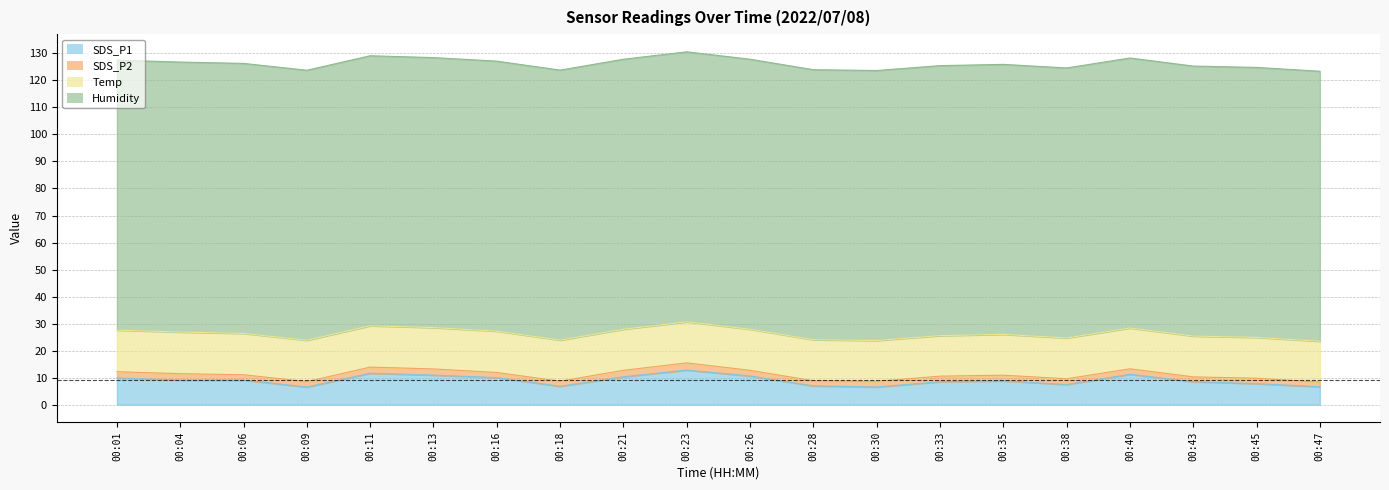

True or false: Temp and Humidity intersect in this chart.

False